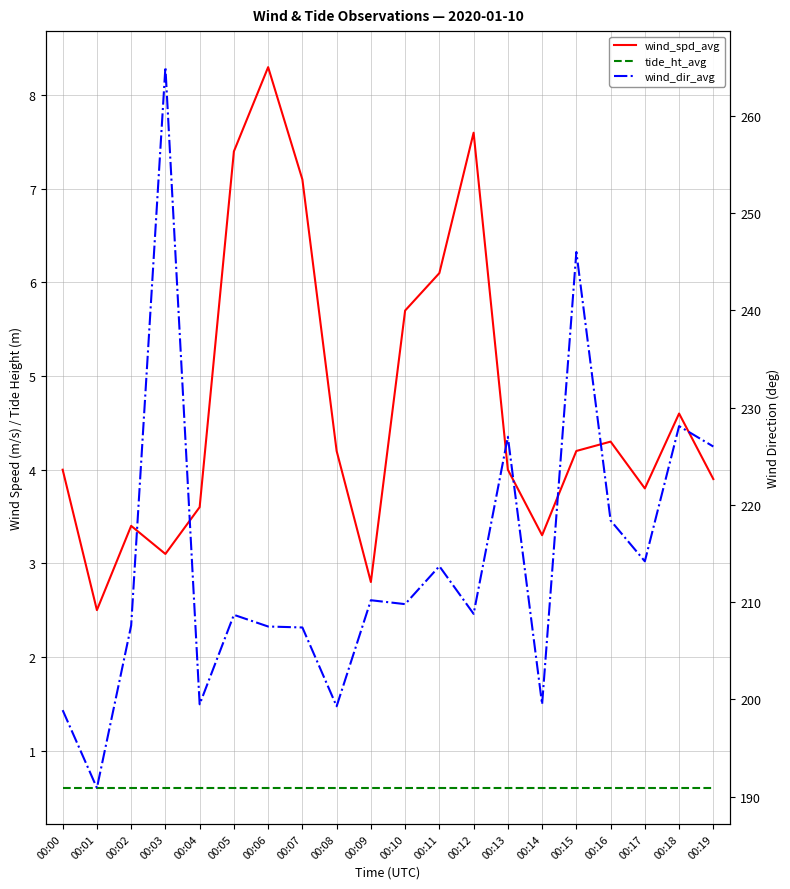

At how many categories does at least one series exceed 93?

20